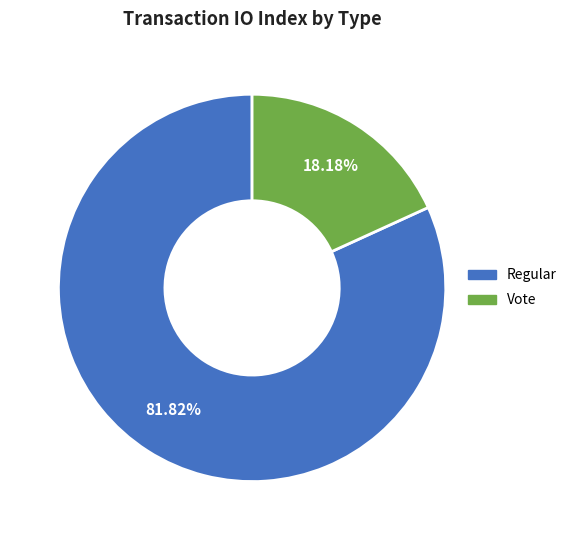

Which has a higher value, Vote or Regular?

Regular